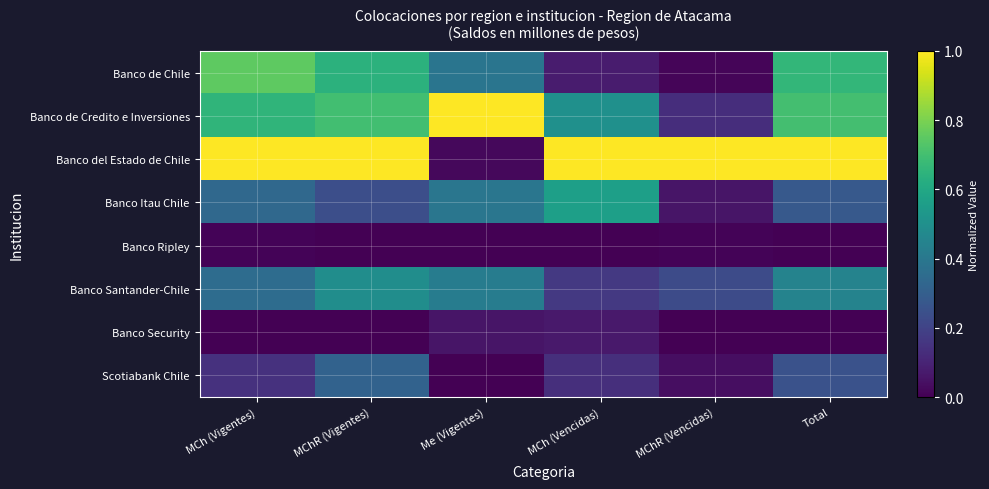

Rank the series at Me (Vigentes) from lowest to highest value.

Banco Ripley, Scotiabank Chile, Banco del Estado de Chile, Banco Security, Banco de Chile, Banco Itau Chile, Banco Santander-Chile, Banco de Credito e Inversiones